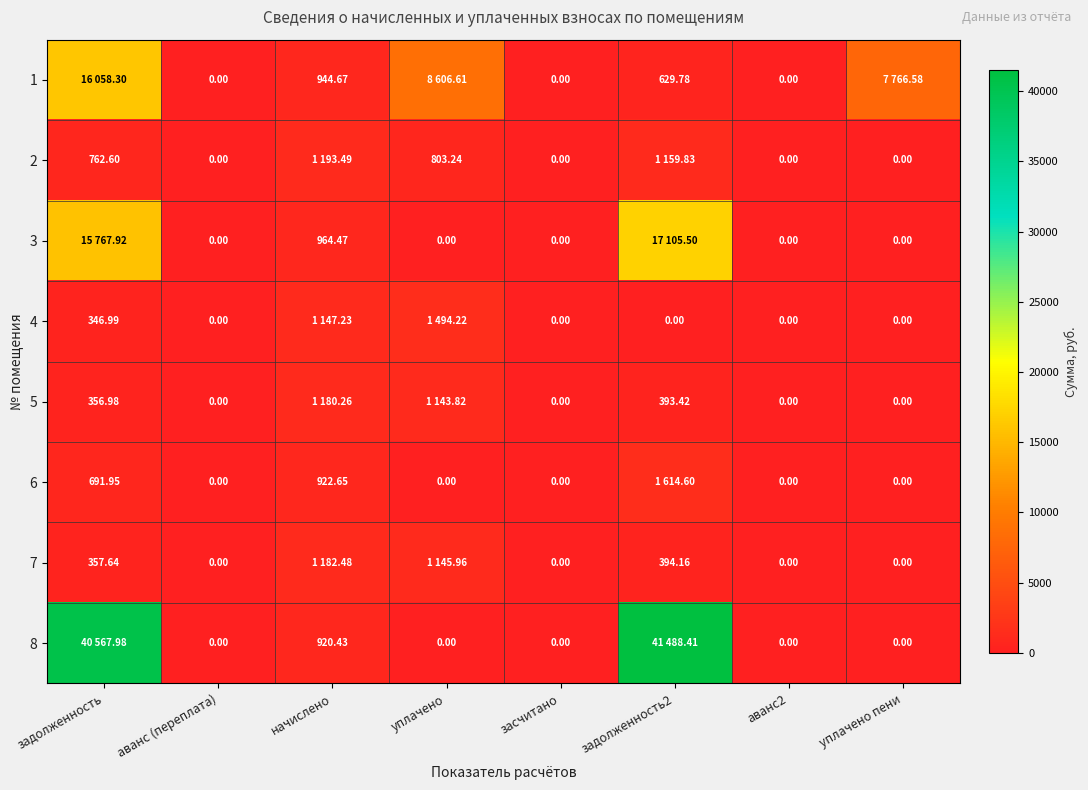

Which label corresponds to the largest value in the chart?

задолженность2